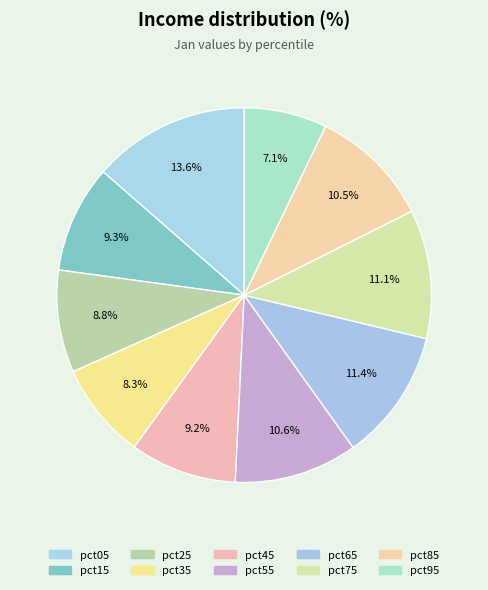

Do pct15 and pct35 together represent more than half of the pie?

No